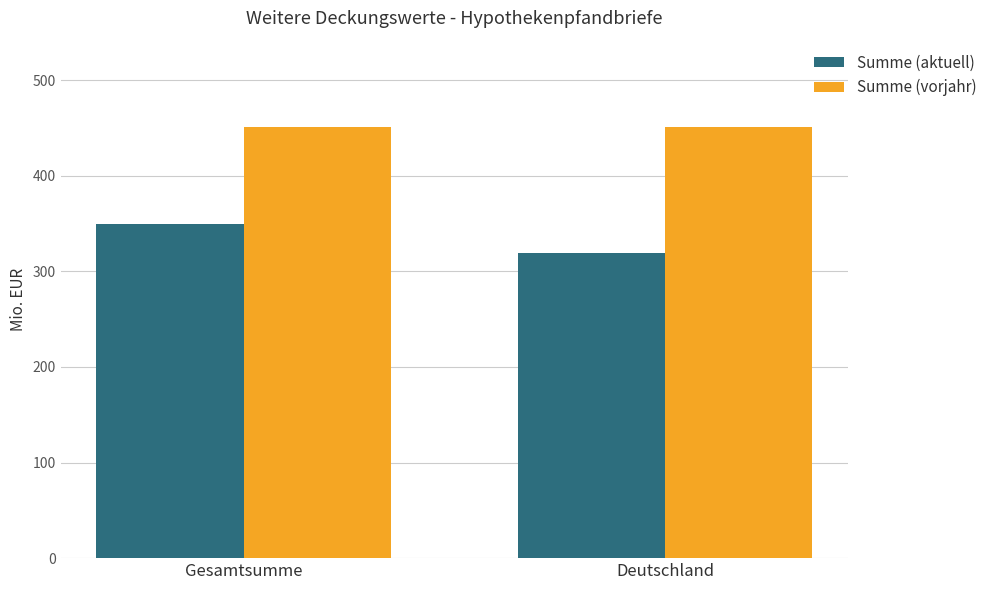

Which series changed the most between Gesamtsumme and Deutschland?

Summe (aktuell)